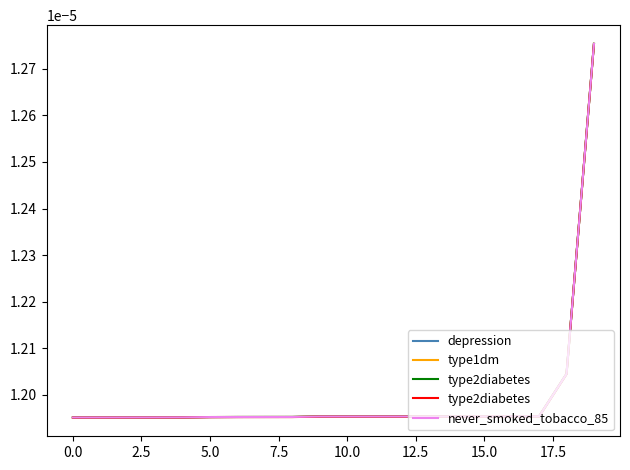

True or false: depression and type2diabetes cross at least once.

False